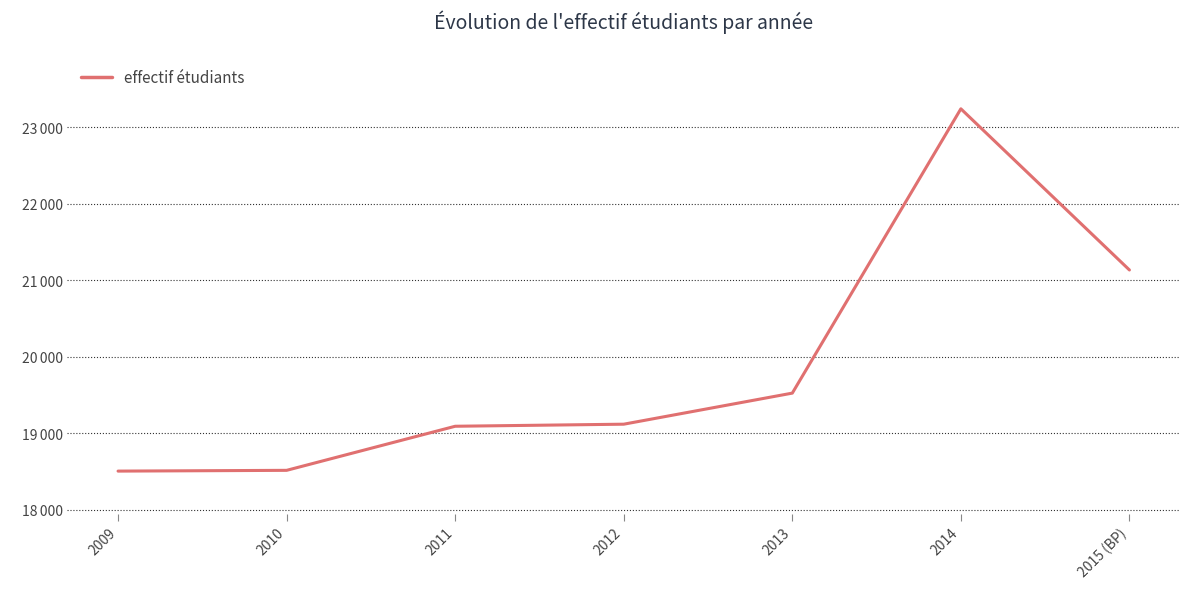

Is this an area chart (filled region under the line)?

No